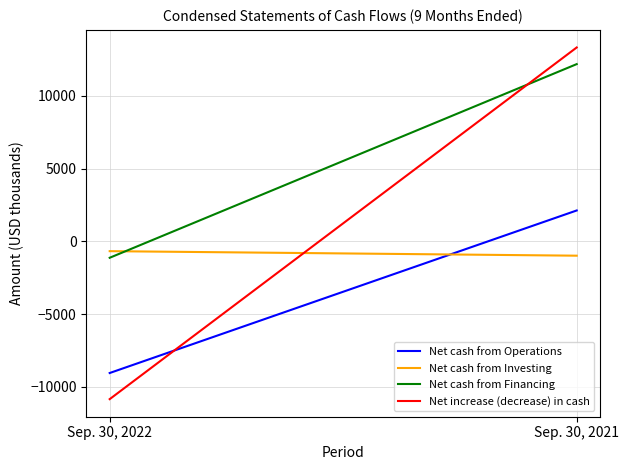

What is the value of the Net cash from Financing point at the 2nd from the left?

12186